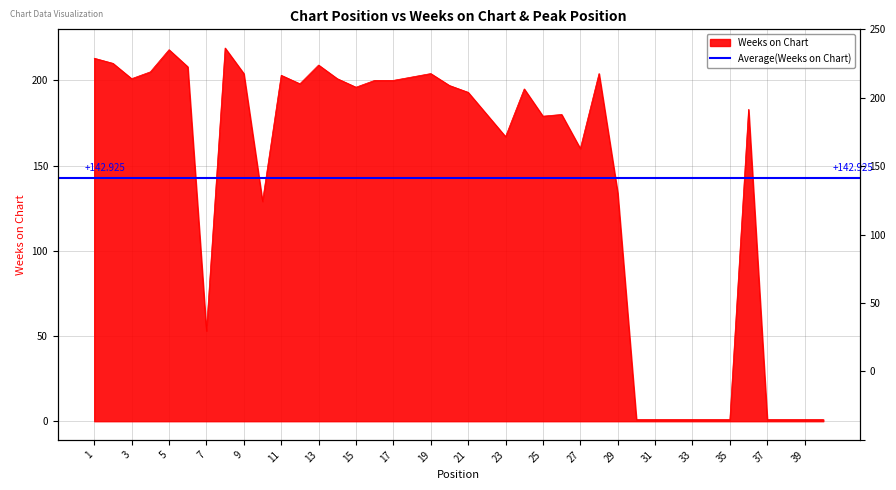

Which has a higher value, 35 or 15?

15